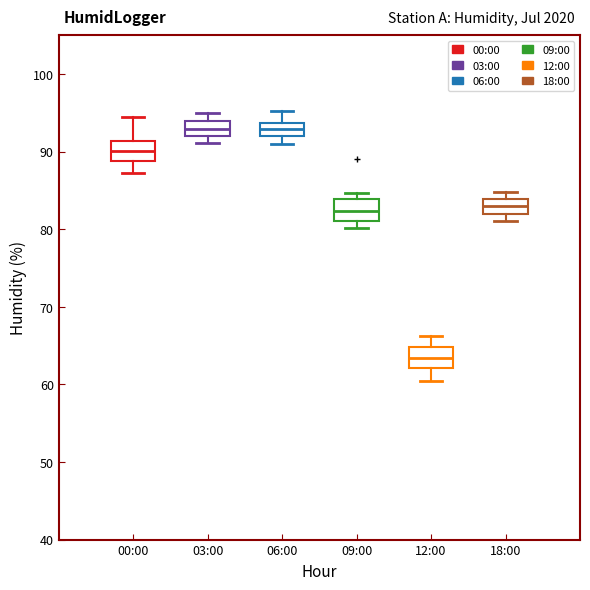

Reading left to right, transcribe this box plot: for each box, give where its median line is, the range the box spans, and where its two whiskers end, as read against the y-axis. The values are not printed on the chart, so give them approximately, as read against the axis.

00:00: median 90, box 89 to 91, whiskers 87 to 95
03:00: median 93, box 92 to 94, whiskers 91 to 95
06:00: median 93, box 92 to 94, whiskers 91 to 95
09:00: median 82, box 81 to 84, whiskers 80 to 85
12:00: median 63, box 62 to 65, whiskers 61 to 66
18:00: median 83, box 82 to 84, whiskers 81 to 85